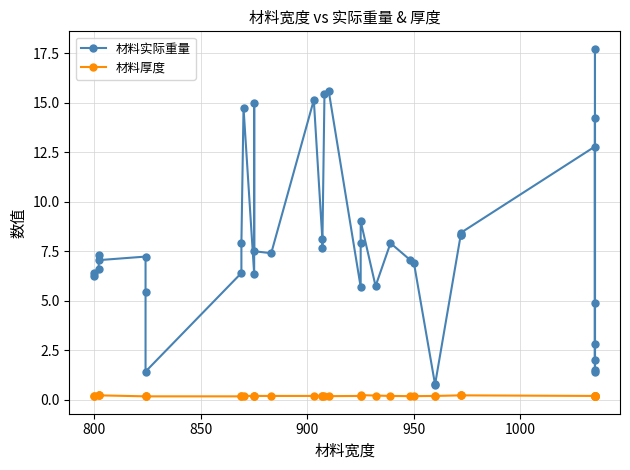

Count the 材料厚度 values in the range 0 to 1.

40